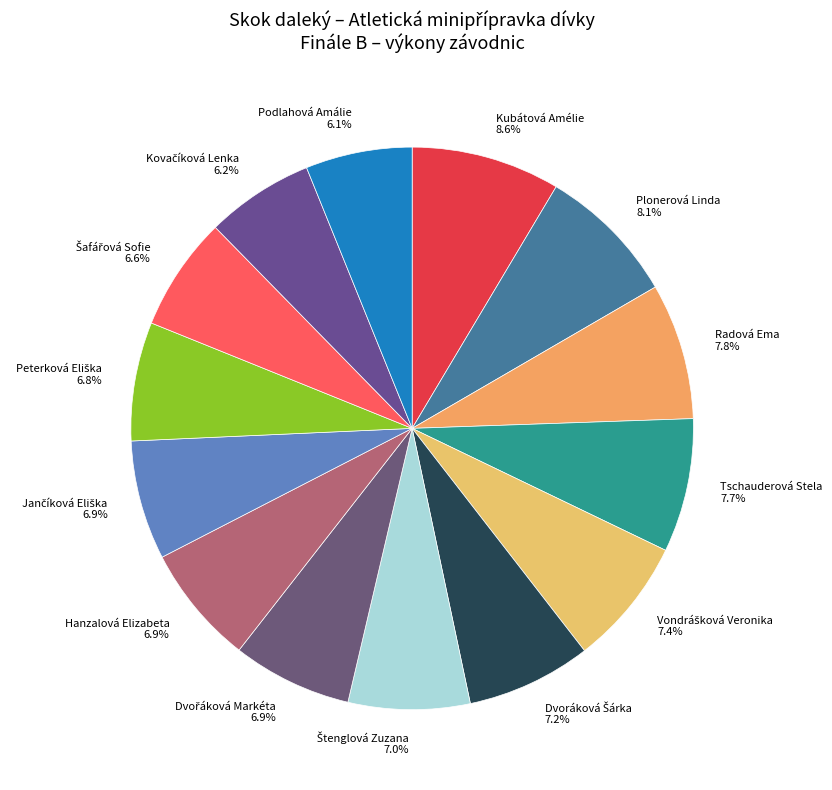

Count the number of slices in the pie.

14